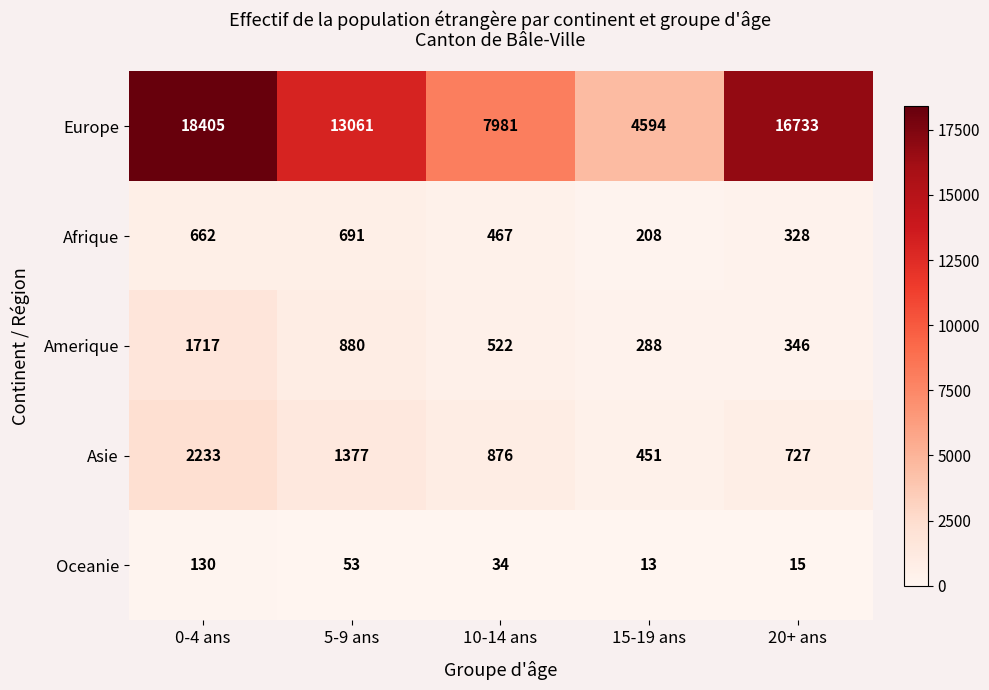

What is the sum of all Afrique values?

2356